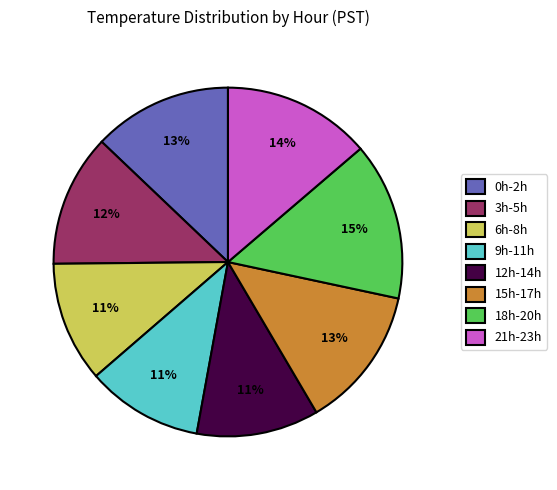

How many segments does this pie chart have?

8